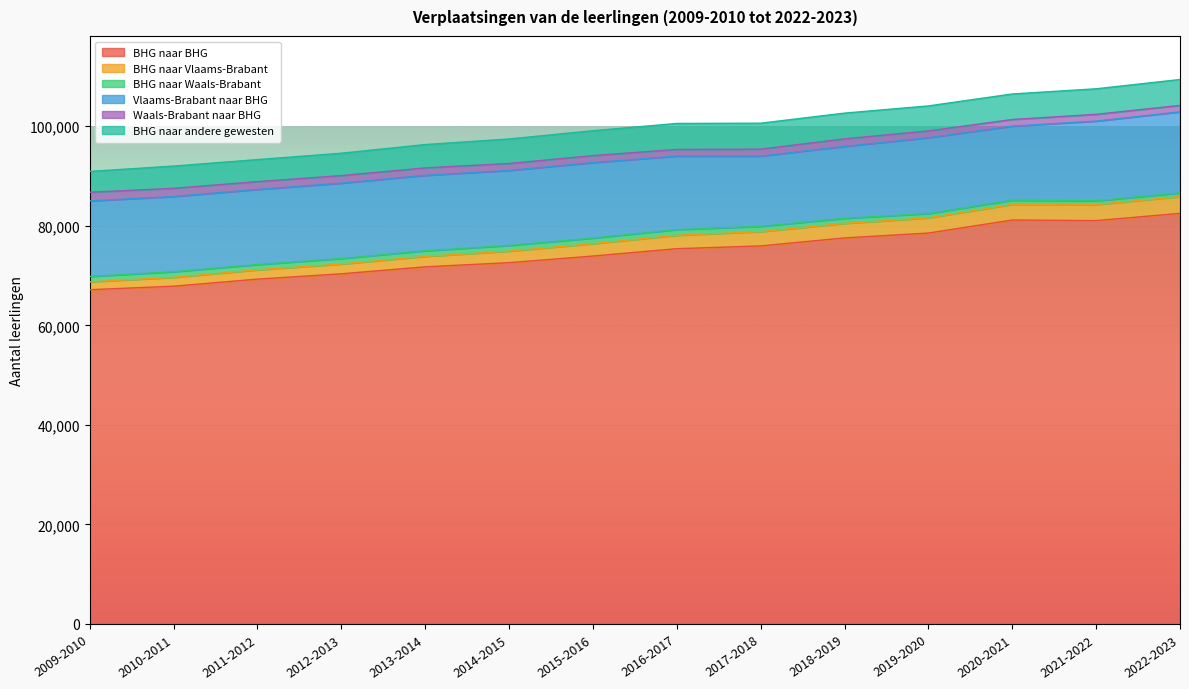

Which series changed the most between 2011-2012 and 2021-2022?

BHG naar BHG